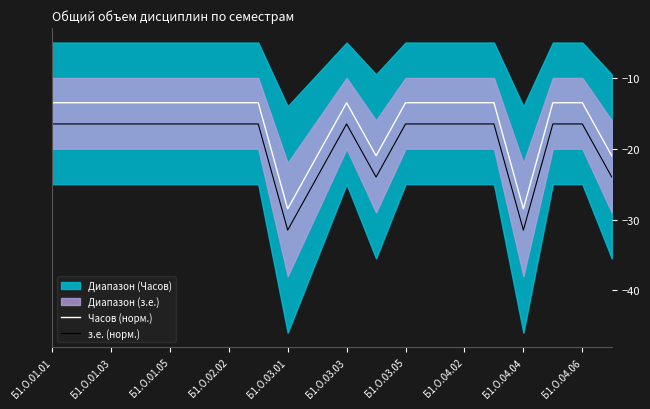

Which series has the largest range (max minus min)?

Часов (норм.)